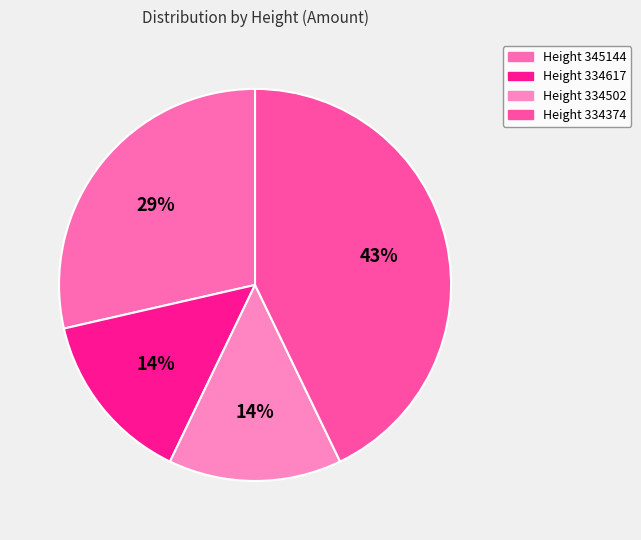

Rank the categories by value from lowest to highest.

334617, 334502, 345144, 334374